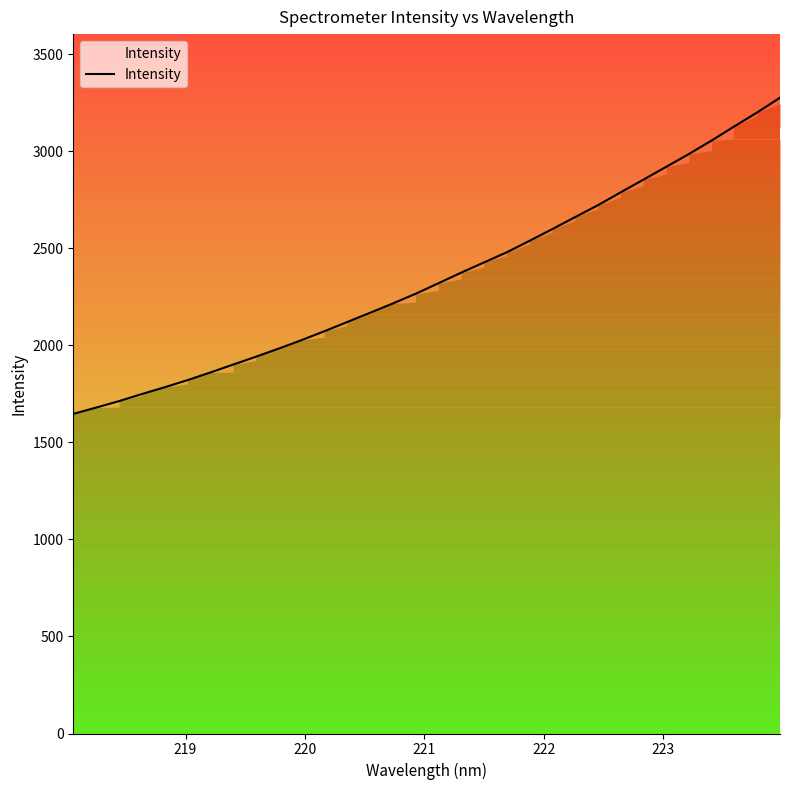

Count the number of categories in the chart.

32